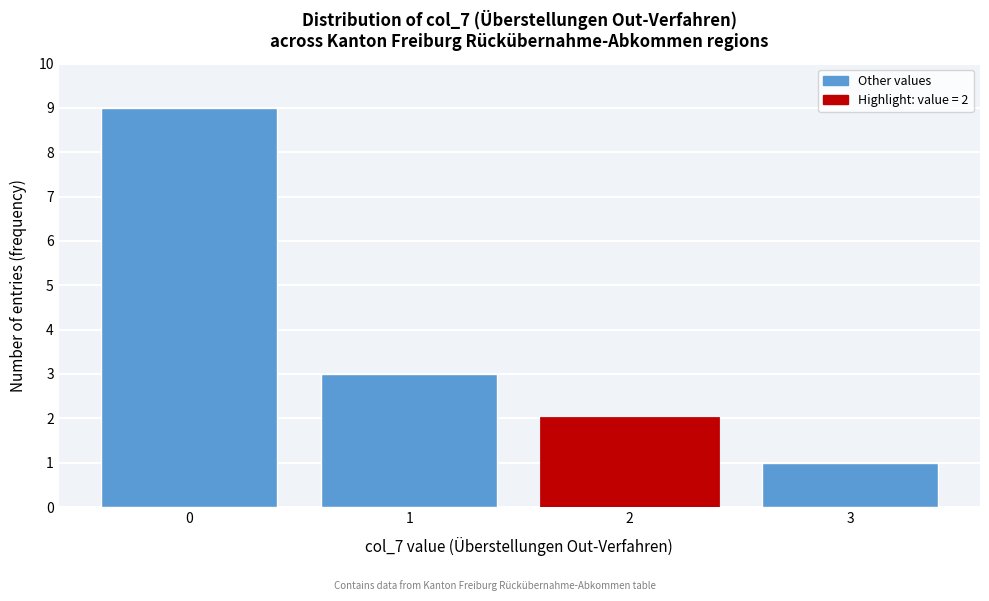

Reading left to right, extract all data points from this chart.

9	3	2	1